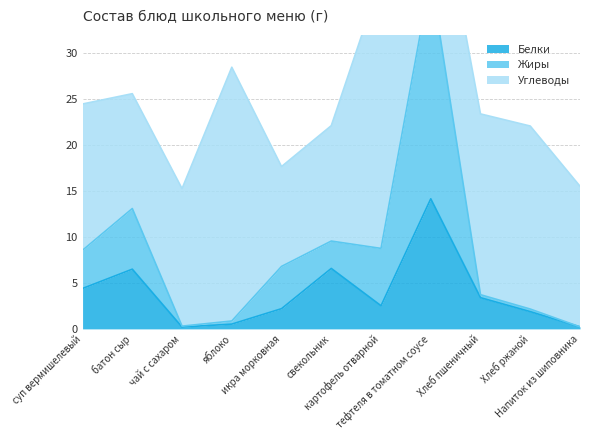

True or false: Жиры and Белки cross at least once.

False